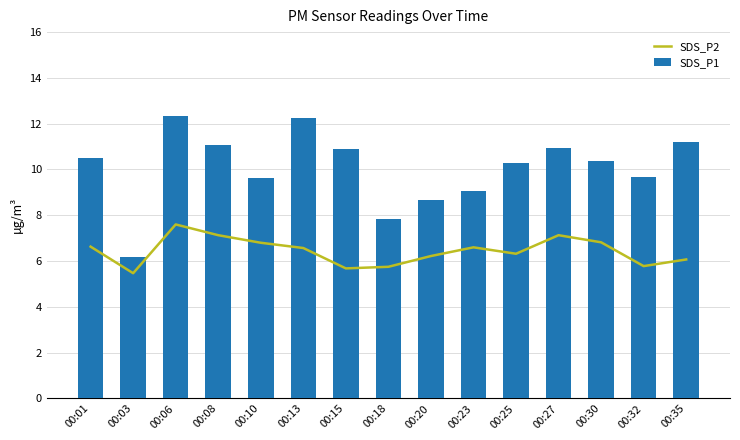

What is the value of the SDS_P1 bar at the 7th from the left?

10.9